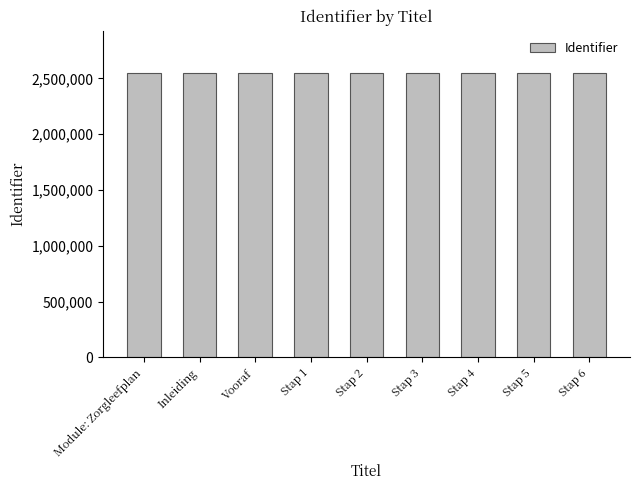

What is the value of the 3rd bar from the left?

2545250